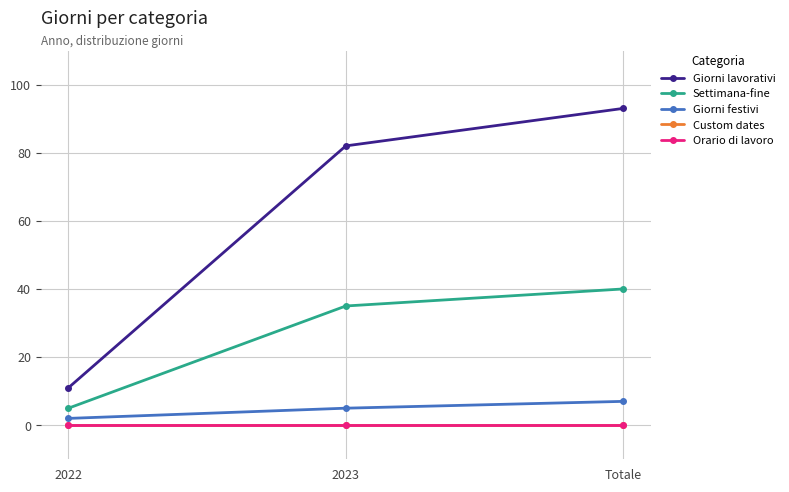

Does the chart have visible grid lines?

Yes